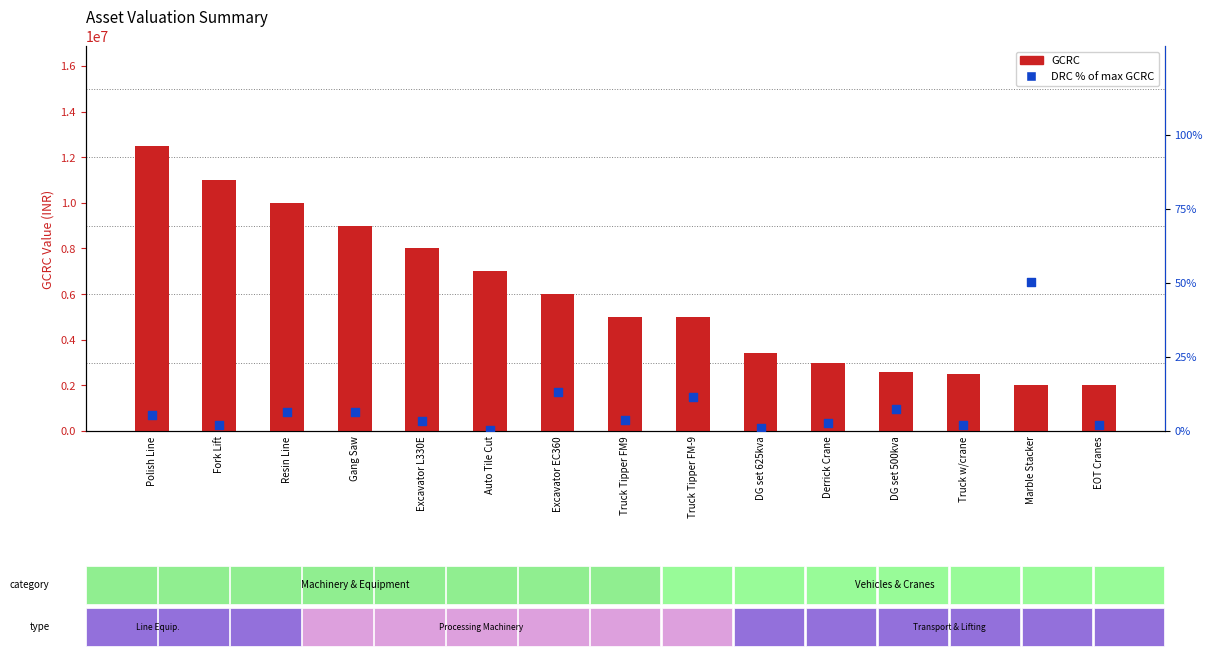

What are all the series names shown in the legend?

GCRC, DRC % of max GCRC